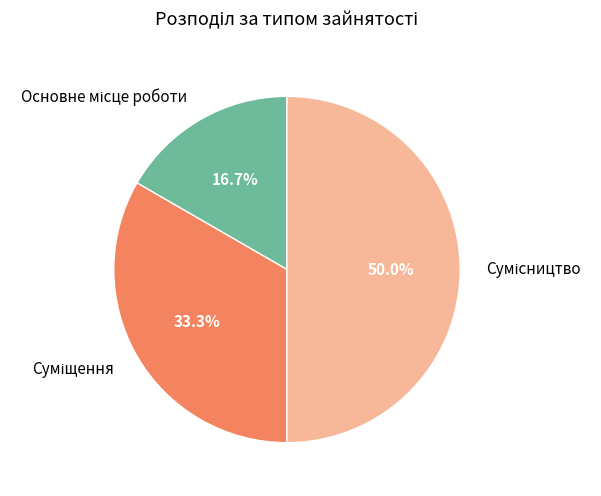

What is the total percentage of Основне місце роботи and Сумісництво?

66.7%